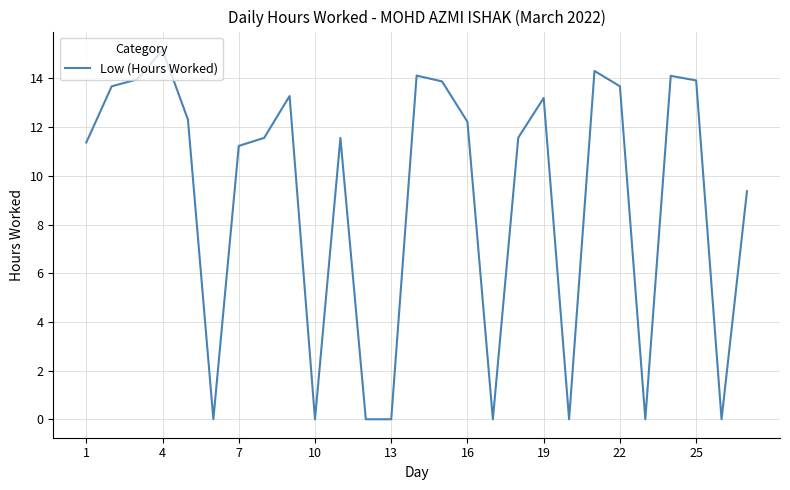

What is the difference between the maximum and minimum values?

15.2